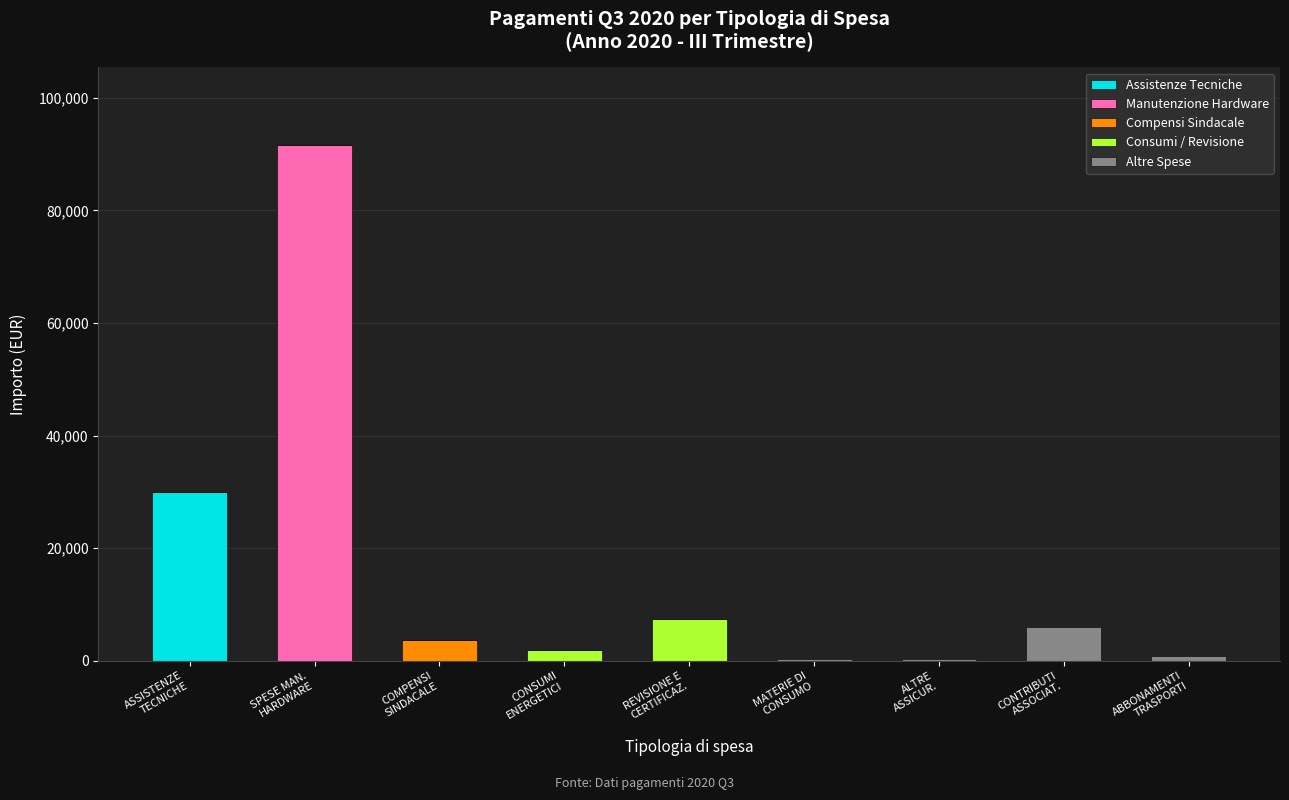

What is the highest value of the Assistenze Tecniche series?

29921.0